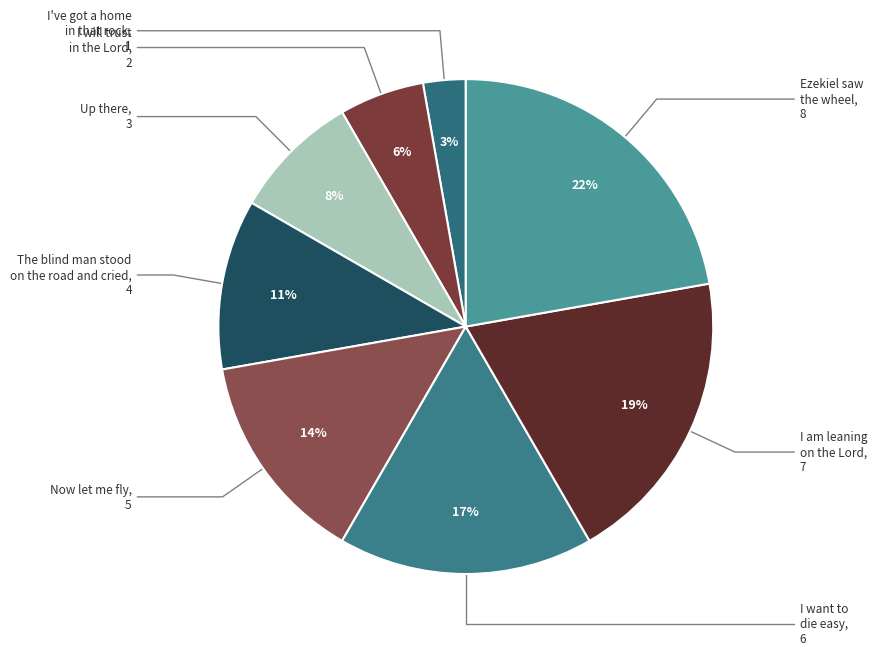

Combined, do I want to die easy and Up there account for over 50%?

No